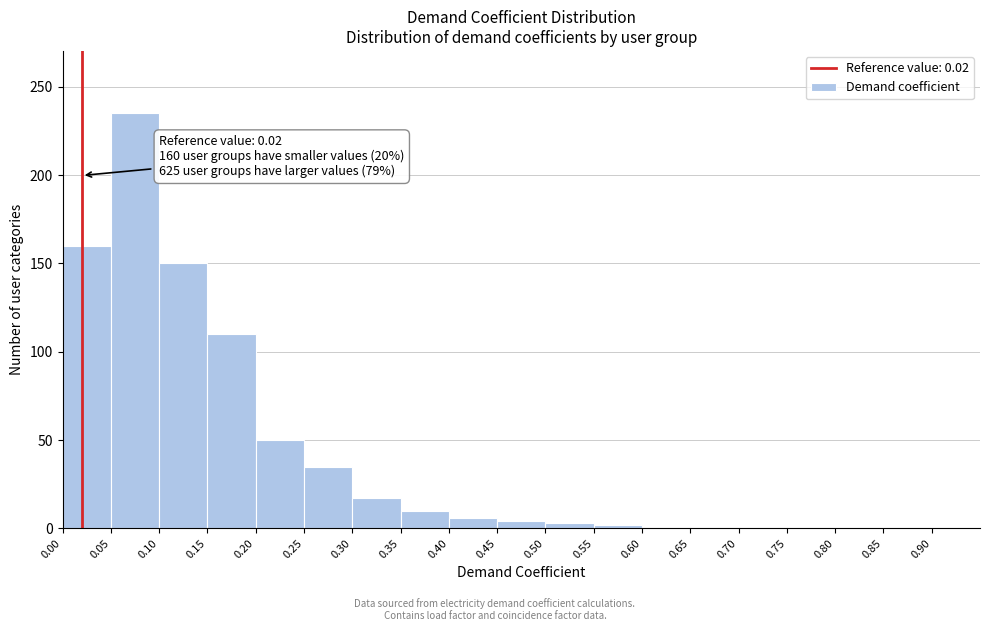

Over which range of the x-axis is the bar tallest?

0.05 to 0.10